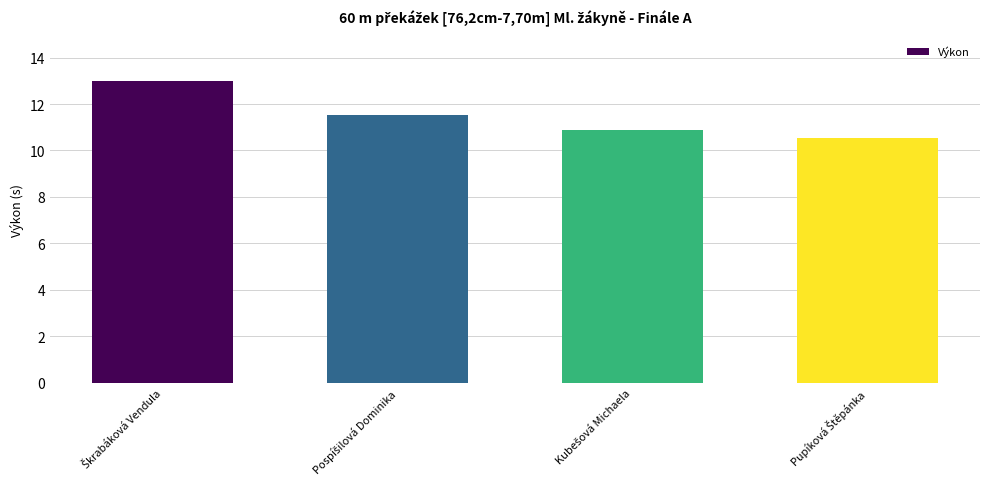

Are the bars grouped side by side (vs. stacked)?

No